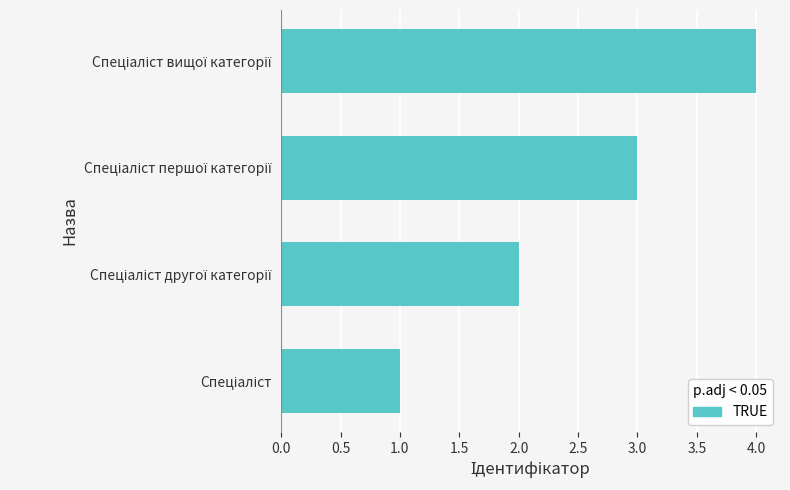

What is the greatest value displayed?

4